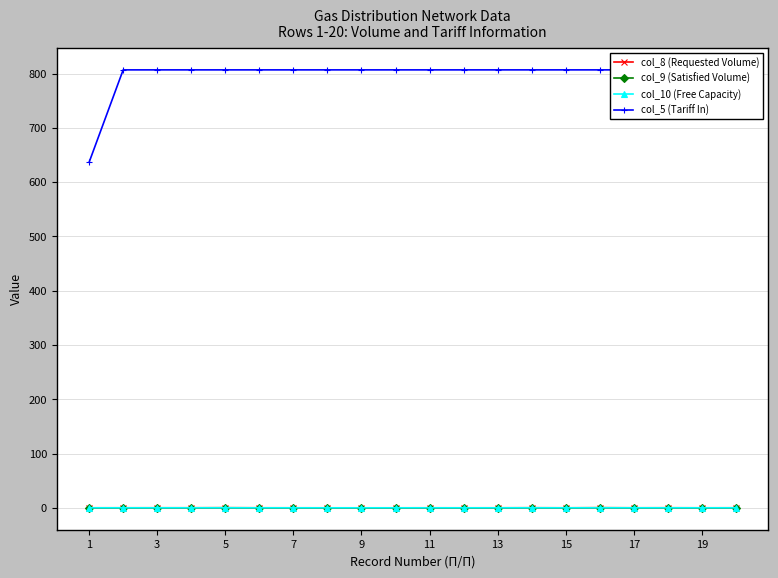

True or false: col_8 (Requested Volume) has more than 2 interior local peaks.

True